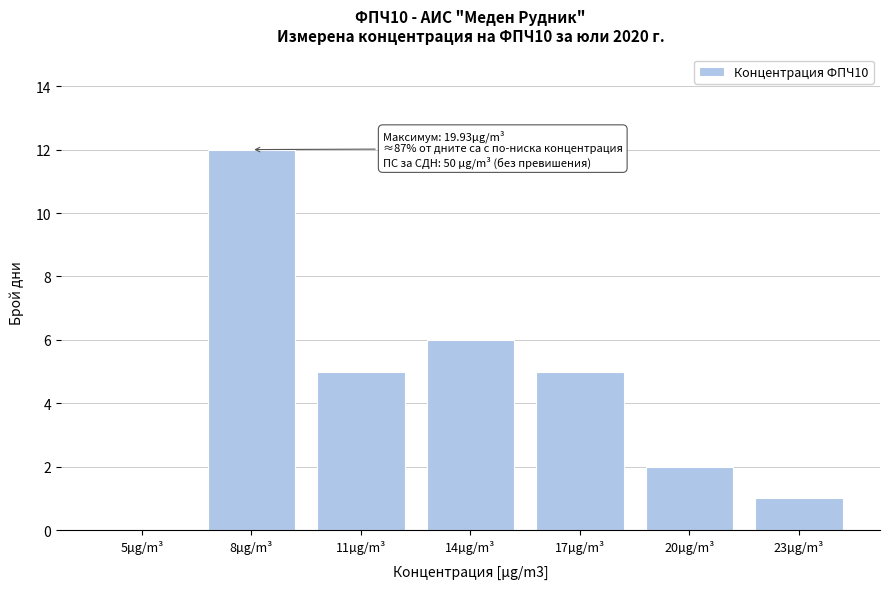

Reading left to right, transcribe all the data shown in this chart.

5µg/m³=0	8µg/m³=12	11µg/m³=5	14µg/m³=6	17µg/m³=5	20µg/m³=2	23µg/m³=1